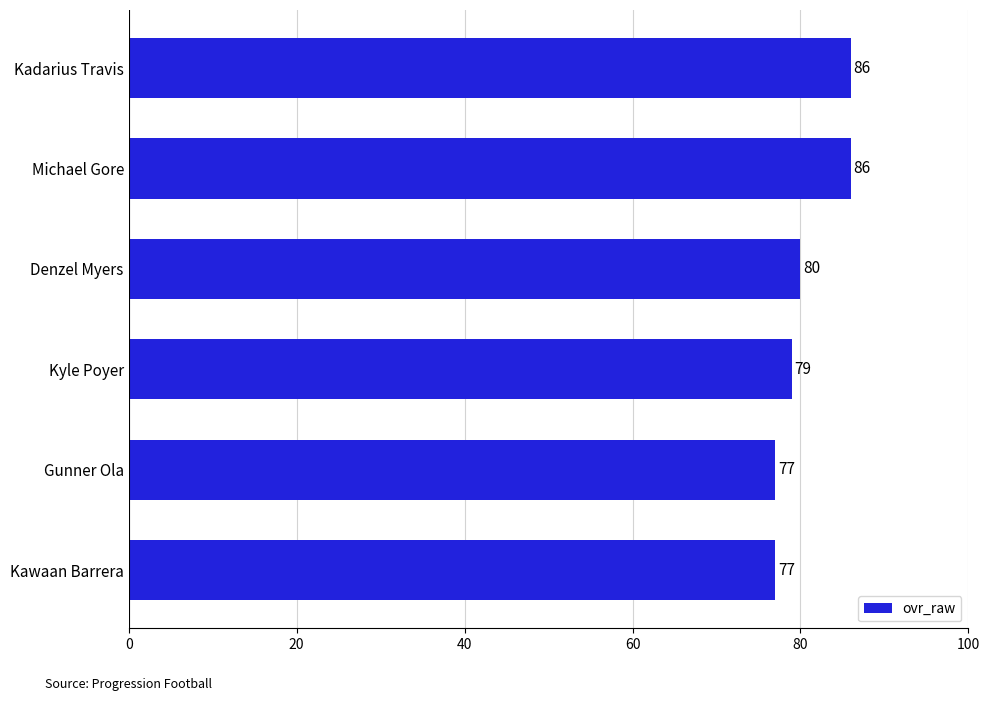

What is the smallest value displayed?

77